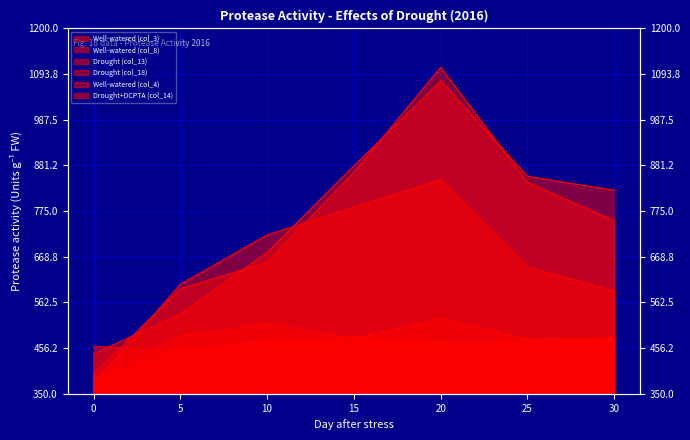

Which category has the highest value across all series?

20